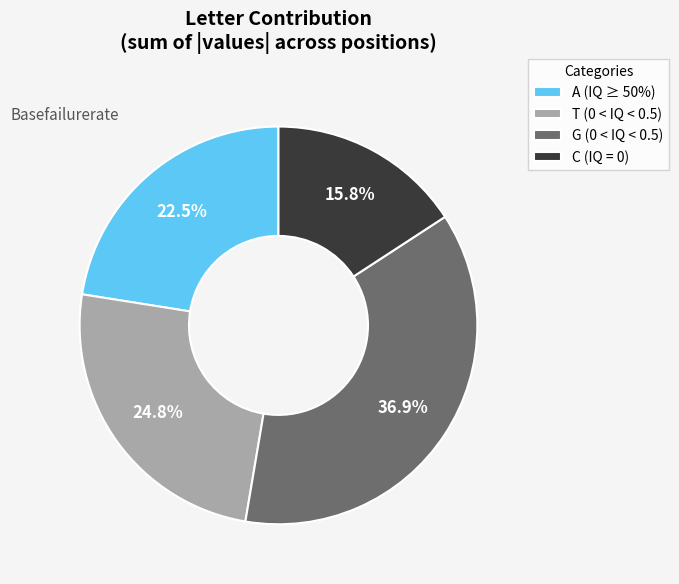

Approximately how many times larger is the value at C (IQ = 0) compared to A (IQ ≥ 50%)?

0.7